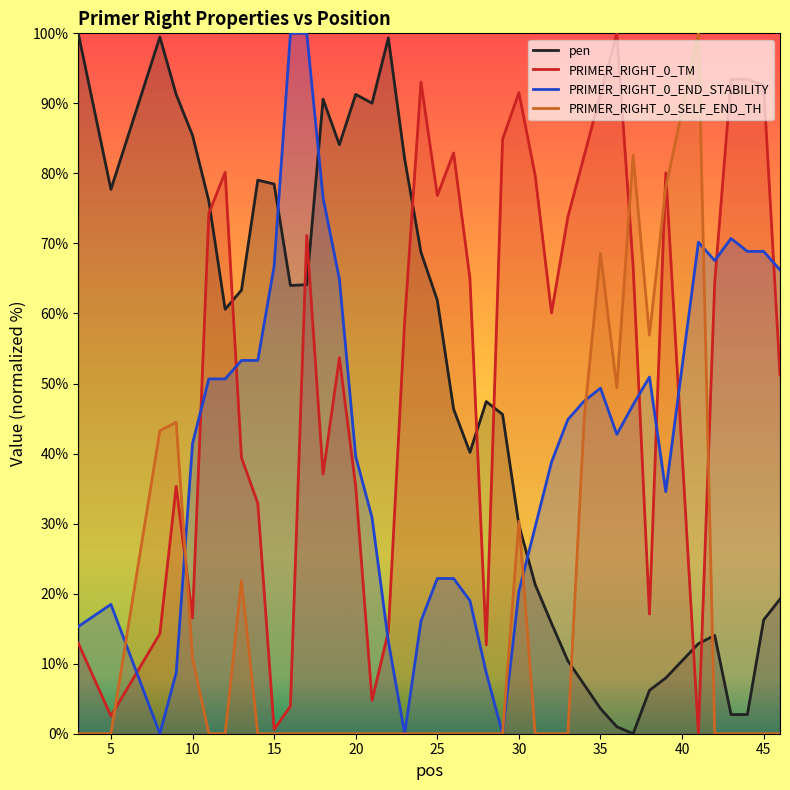

Reading left to right, extract all data points from this chart.

pen: 100.0	77.7	99.5	91.3	85.4	76.1	60.6	63.3	79.0	78.5	64.0	64.1	90.6	84.1	91.3	90.0	99.4	82.1	68.7	61.9	46.3	40.2	47.4	45.6	29.8	21.3	15.8	10.4	7.0	3.6	1.0	0.0	6.2	8.0	12.9	14.0	2.7	2.7	16.3	19.2
PRIMER_RIGHT_0_TM: 12.9	2.5	14.3	35.3	16.5	74.3	80.2	39.4	32.9	0.6	3.9	71.1	37.1	53.7	35.3	4.8	14.6	58.9	93.0	76.8	82.9	65.0	12.7	84.9	91.5	79.7	60.1	73.8	82.5	91.3	100.0	66.7	17.1	80.1	0.0	64.5	93.5	93.5	92.5	51.2
PRIMER_RIGHT_0_END_STABILITY: 15.3	18.5	0.0	8.7	41.4	50.7	50.7	53.3	53.3	66.8	100.0	100.0	76.5	64.9	39.6	30.9	13.2	0.0	16.1	22.2	22.2	19.0	8.7	0.0	20.3	29.6	38.8	44.9	47.5	49.3	42.7	47.0	50.9	34.6	70.2	67.5	70.7	68.9	68.9	66.2
PRIMER_RIGHT_0_SELF_END_TH: 0.0	0.0	43.3	44.5	10.8	0.0	0.0	21.9	0.0	0.0	0.0	0.0	0.0	0.0	0.0	0.0	0.0	0.0	0.0	0.0	0.0	0.0	0.0	0.0	30.4	0.0	0.0	0.0	45.0	68.6	49.4	82.6	56.9	78.0	100.0	0.0	0.0	0.0	0.0	0.0